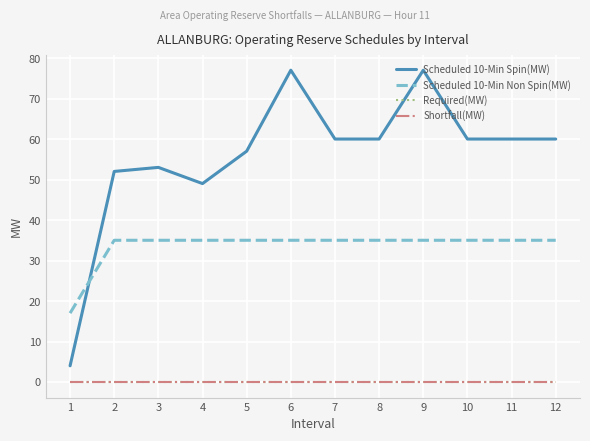

Does the chart display data point markers on the line(s)?

No